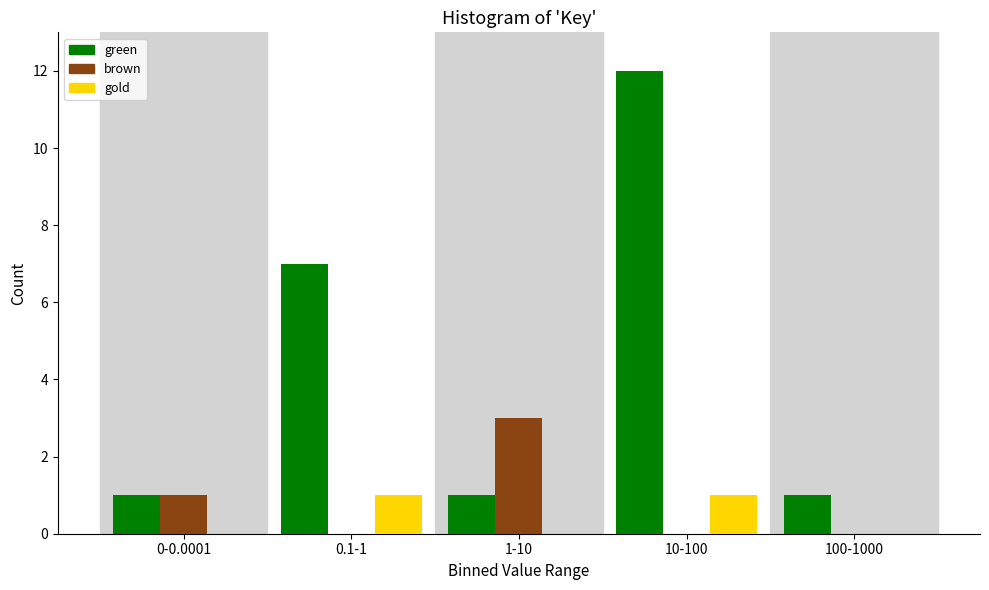

Reading right to left, what are all the values shown in this chart?

green: 100-1000=1	10-100=12	1-10=1	0.1-1=7	0-0.0001=1
brown: 100-1000=0	10-100=0	1-10=3	0.1-1=0	0-0.0001=1
gold: 100-1000=0	10-100=1	1-10=0	0.1-1=1	0-0.0001=0